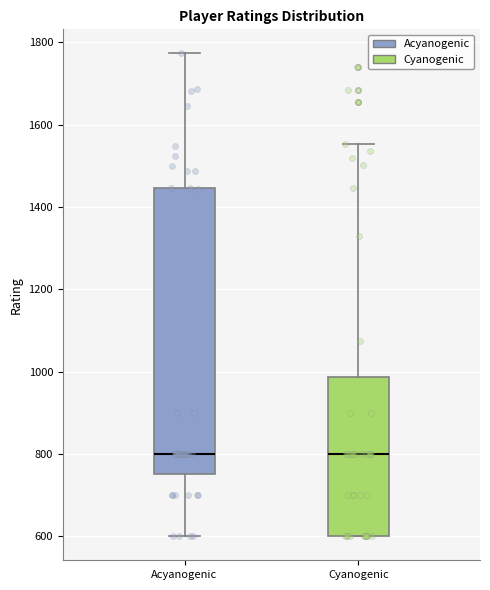

Reading left to right, transcribe this box plot: for each box, give where its median line is, the range the box spans, and where its two whiskers end, as read against the y-axis. The values are not printed on the chart, so give them approximately, as read against the axis.

Acyanogenic: median 800, box 760 to 1440, whiskers 600 to 1780
Cyanogenic: median 800, box 600 to 980, whiskers 600 to 1560